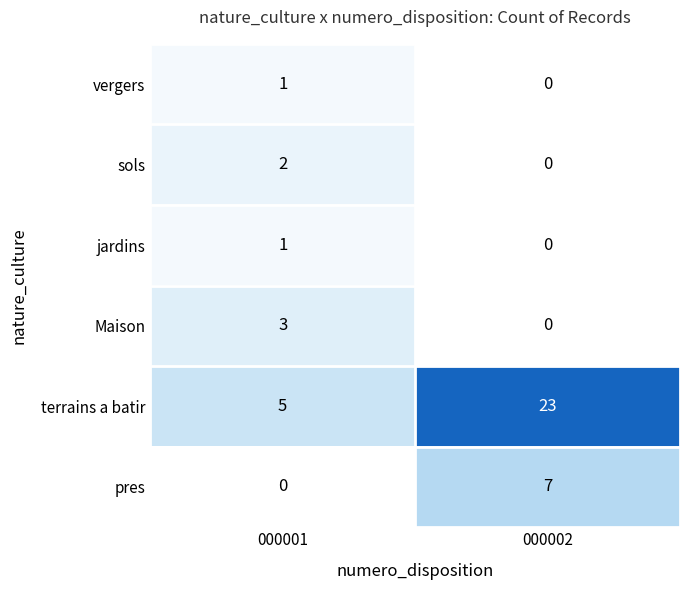

Is it true that sols equals 2 at 000001?

True